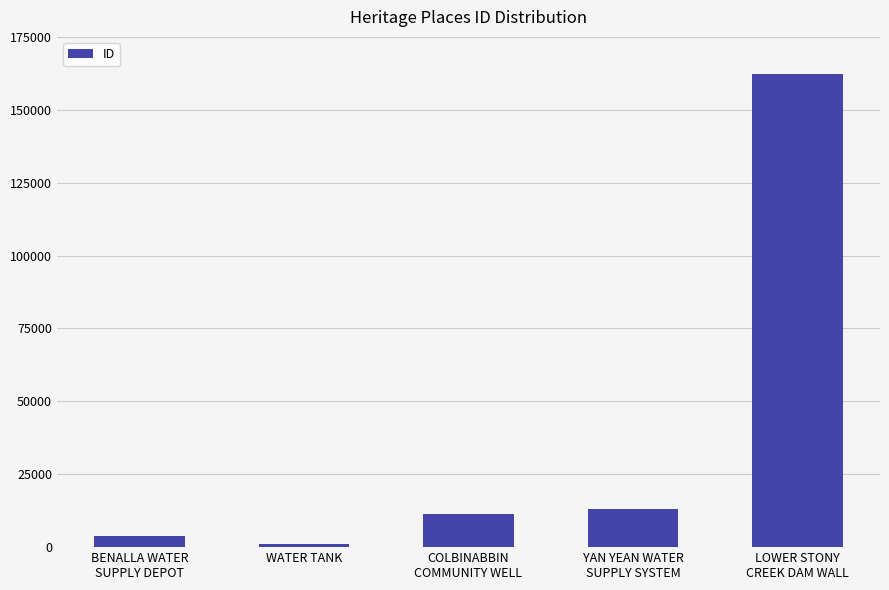

What is the maximum value shown in the chart?

162321